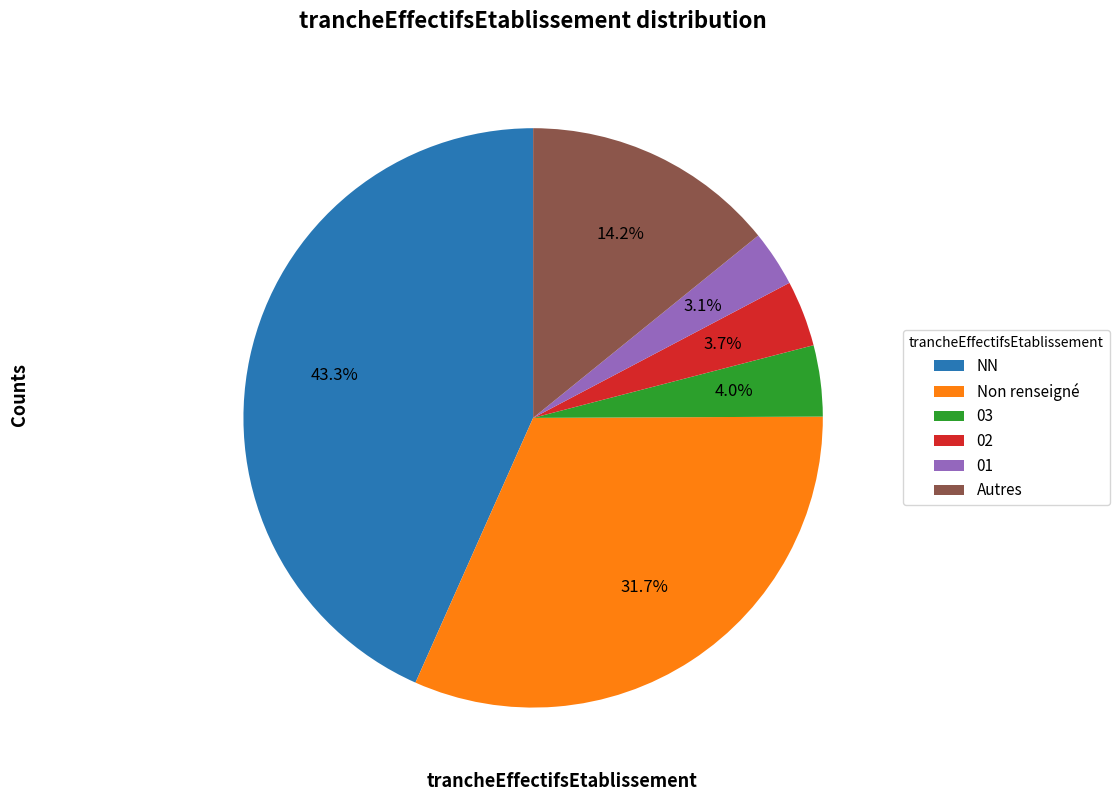

Which slice is the largest?

NN